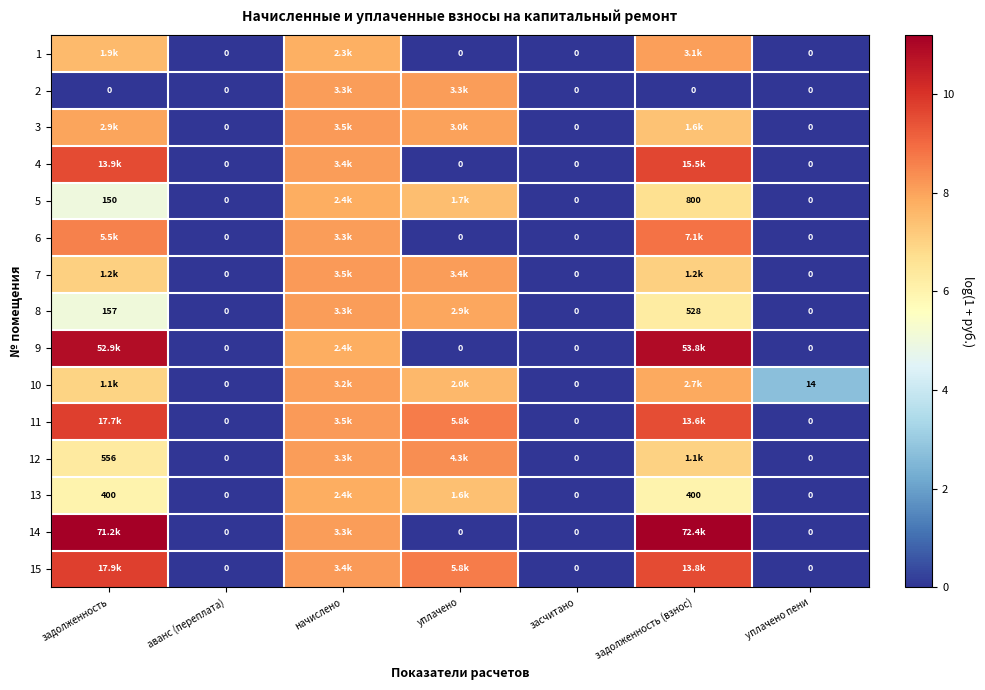

True or false: 1 has a value of 7.8 at начислено.

True